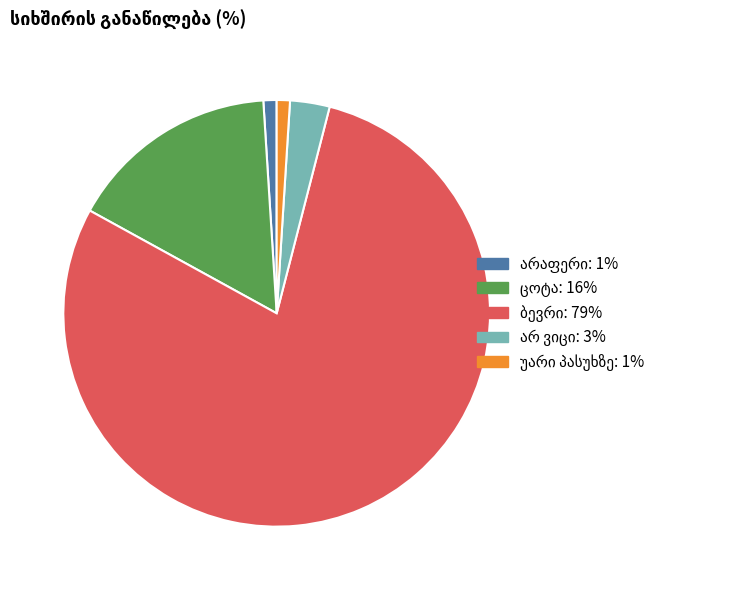

Does any single category account for the majority?

Yes